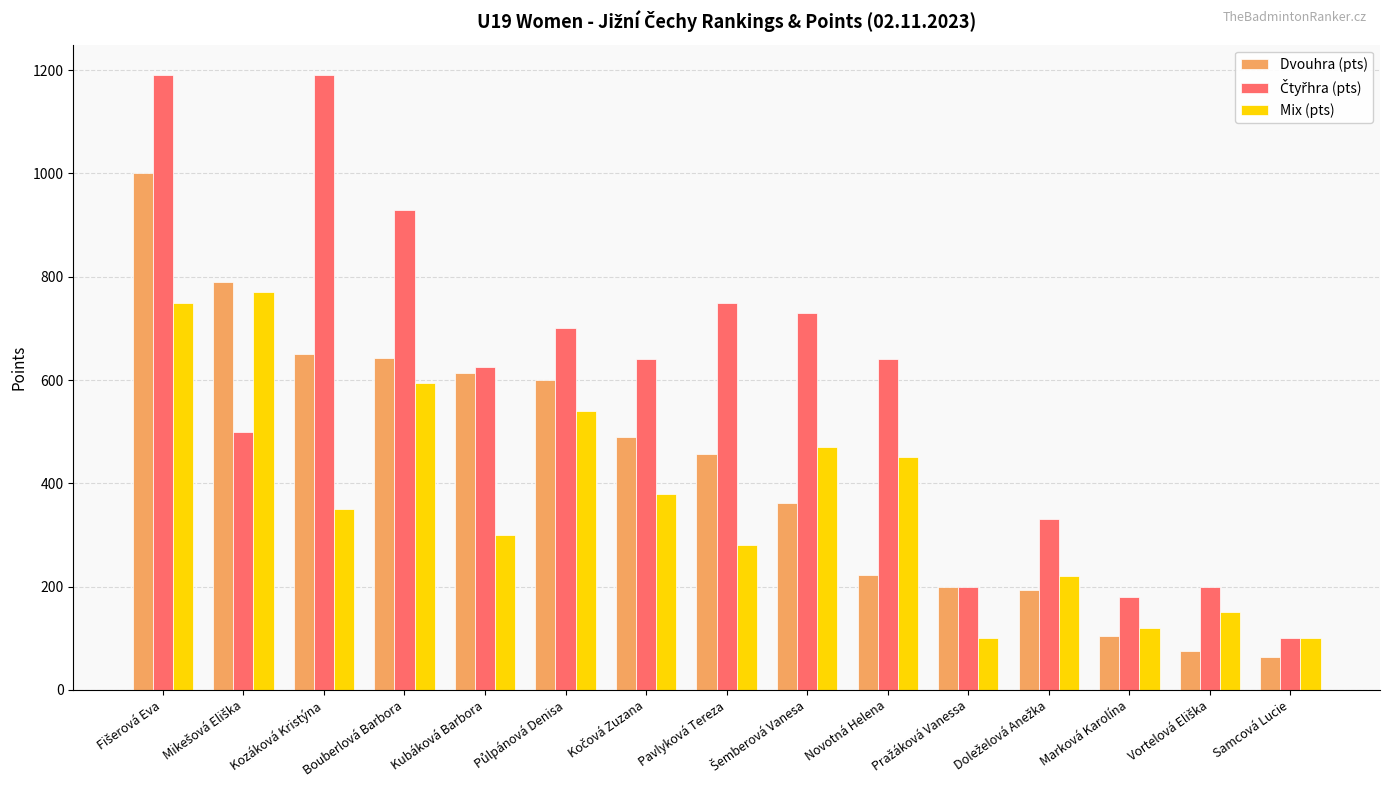

Count the number of data series in this chart.

3